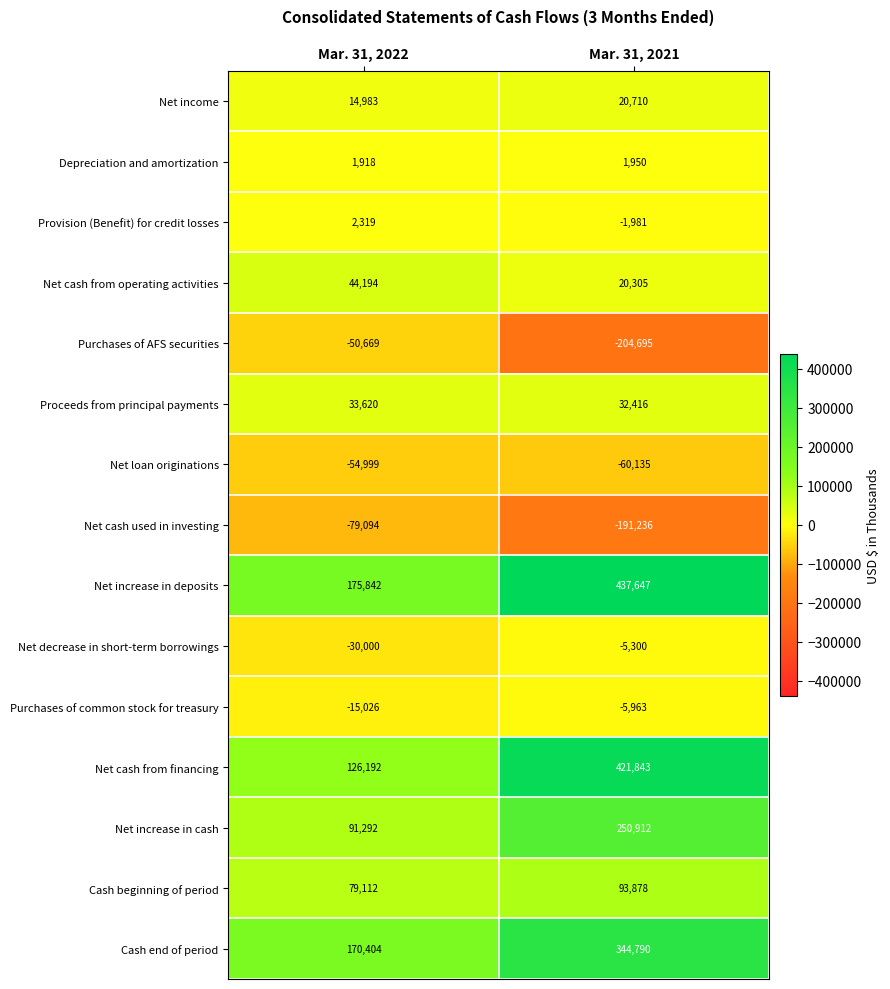

What is the sum of all Net increase in cash values?

342204